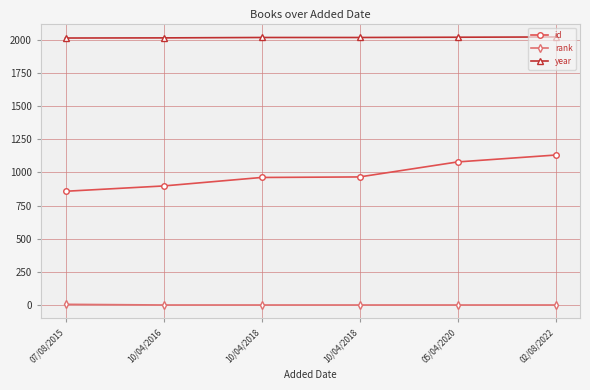

True or false: rank has more than 0 points higher than both neighbors.

False